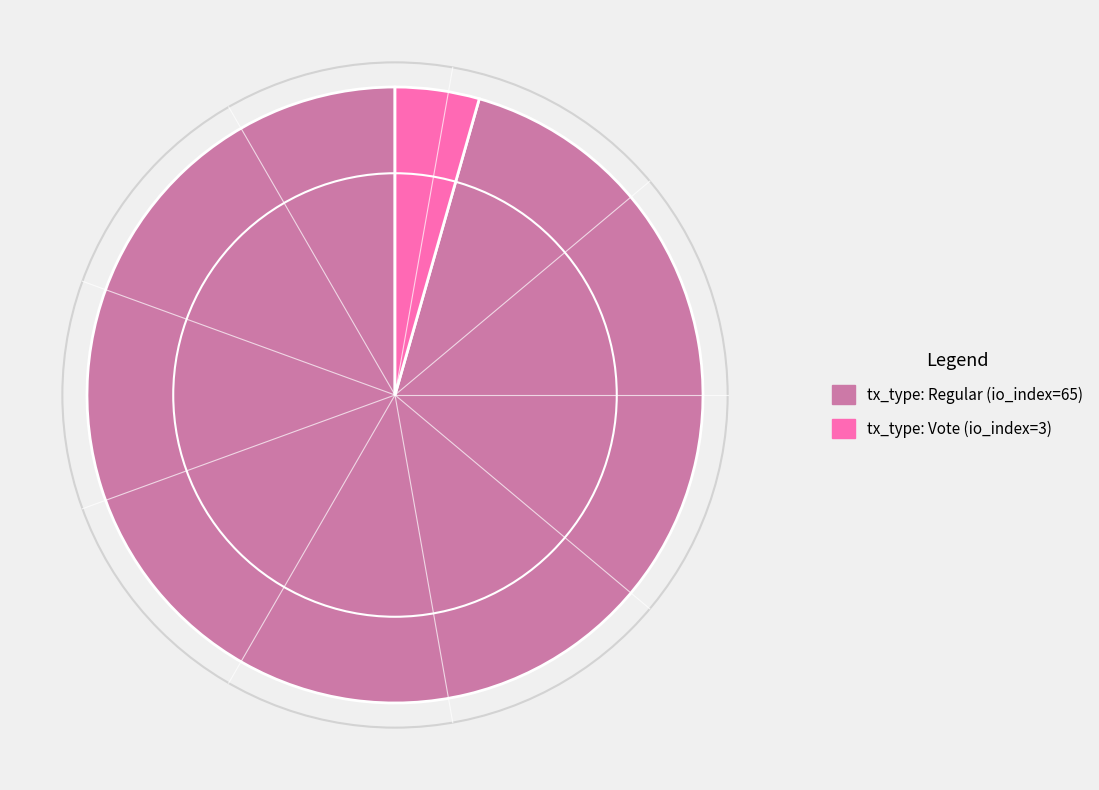

Is the sum of tx_type: Vote (io_index=3) and tx_type: Regular (io_index=65) greater than half?

Yes